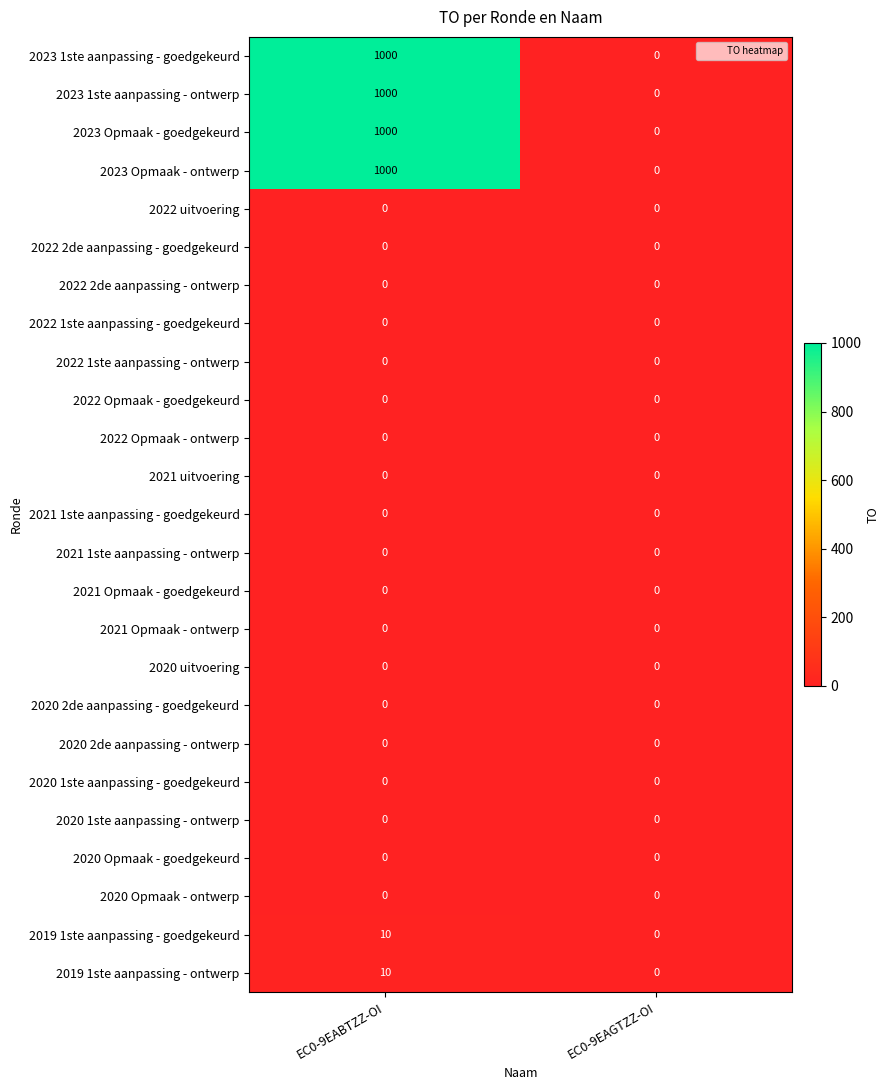

Rank the categories by 2023 1ste aanpassing - ontwerp value from lowest to highest.

EC0-9EAGTZZ-OI, EC0-9EABTZZ-OI